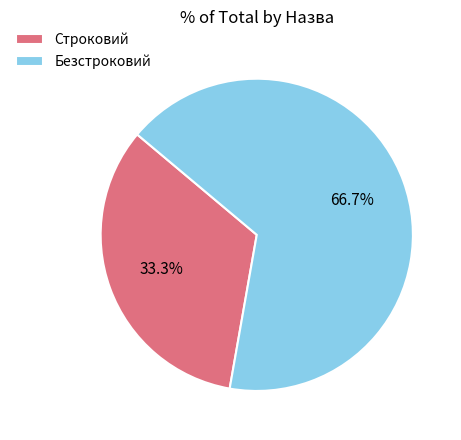

Count the number of slices in the pie.

2